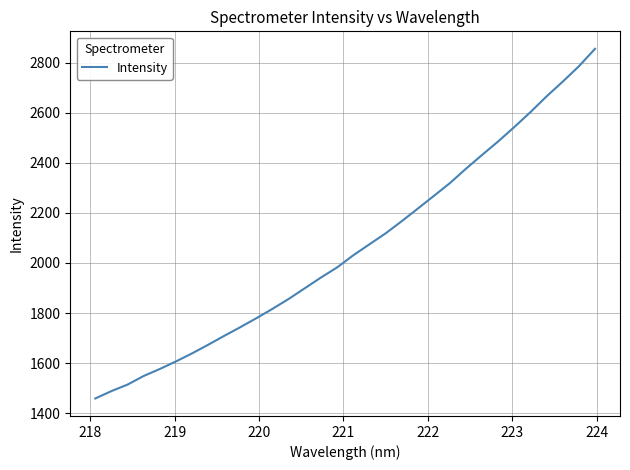

What is the maximum value shown in the chart?

2855.7